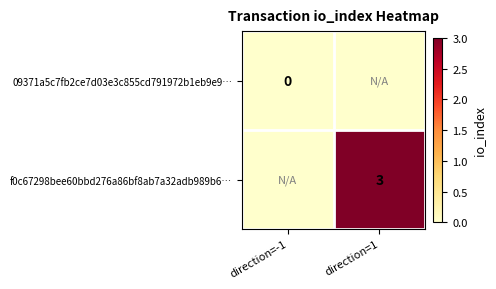

The f0c67298bee60bbd276a86bf8ab7a32adb989b6… series shows 5 at direction=1. True or false?

False